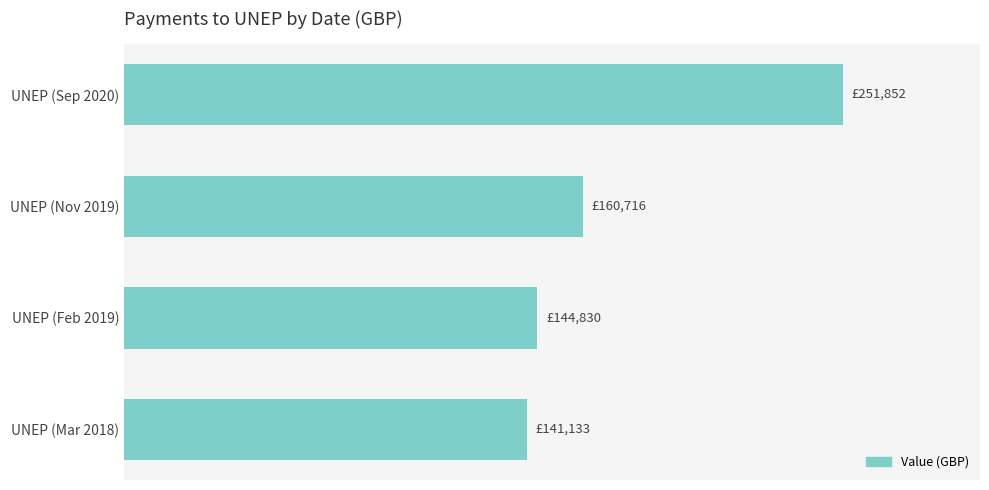

Does the chart contain any negative values?

No